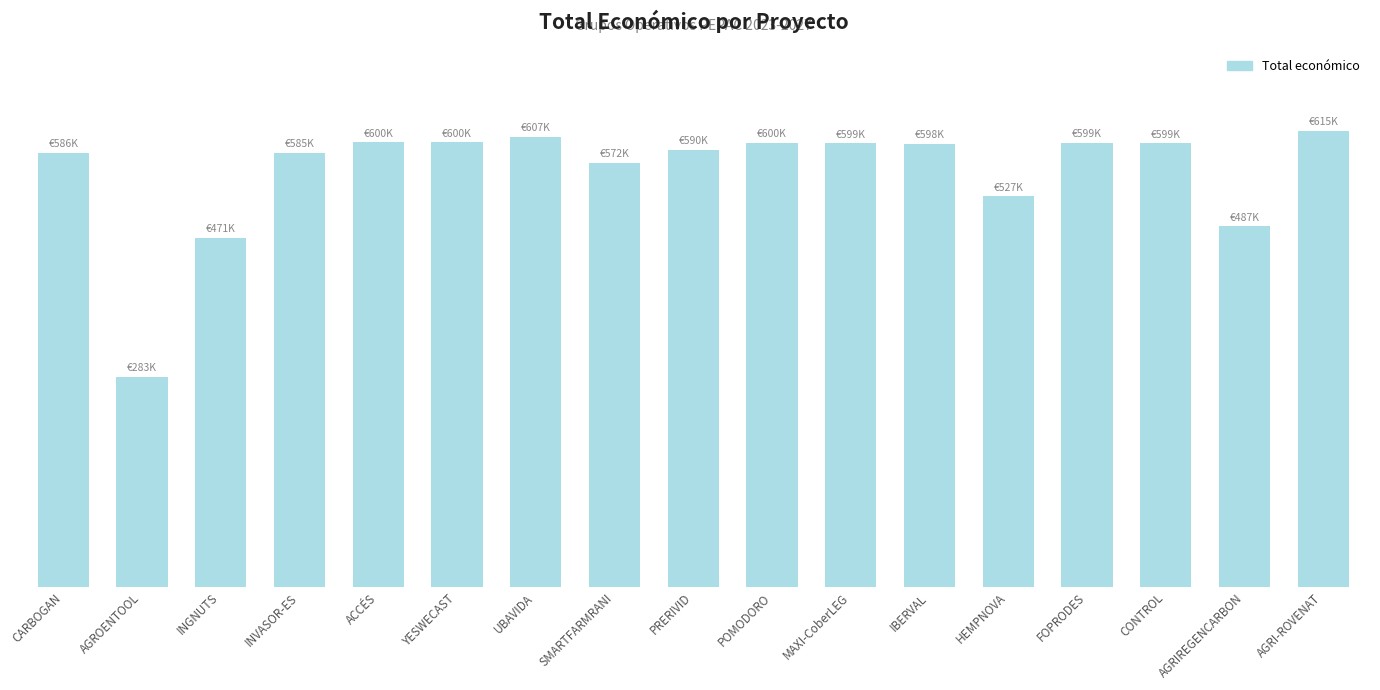

At which category does the chart reach its minimum across all series?

AGROENTOOL